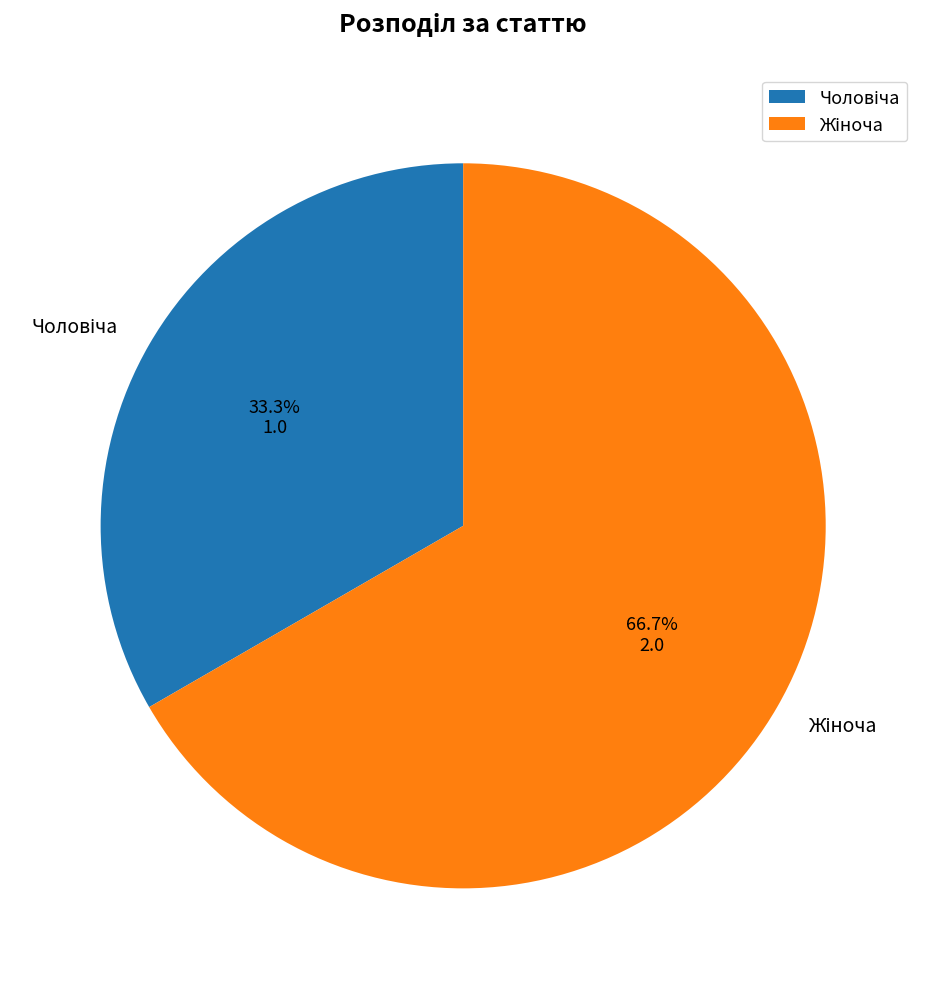

The Жіноча slice represents 67% of the pie. True or false?

True